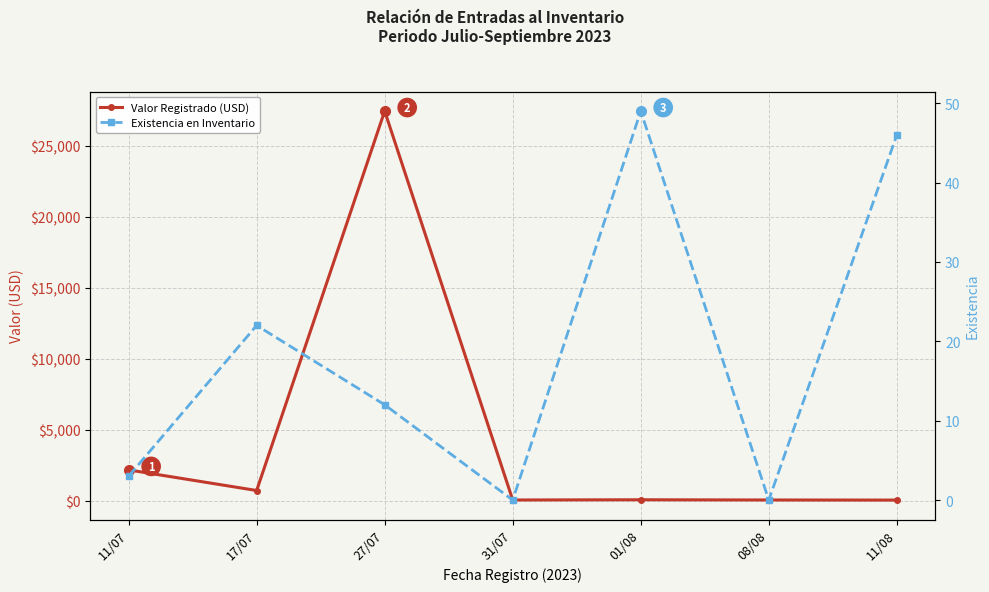

True or false: Valor Registrado (USD) and Existencia en Inventario cross at least once.

True